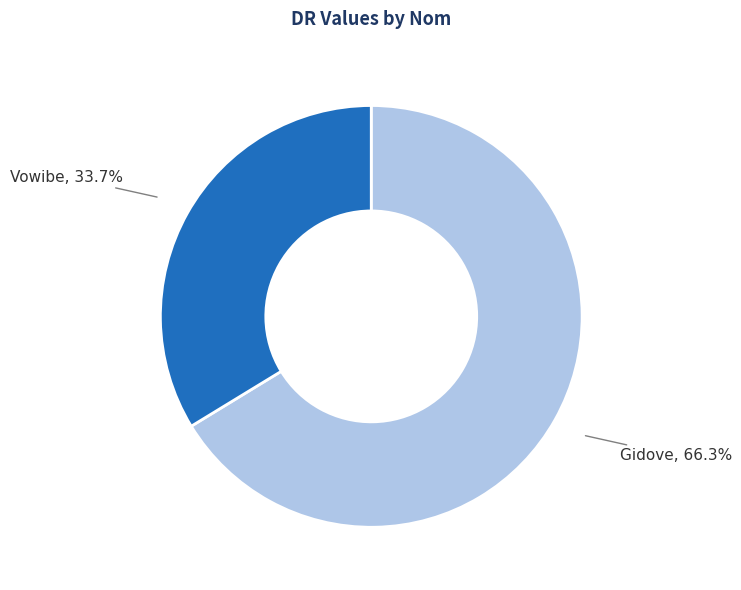

What is the total percentage of Gidove and Vowibe?

100.0%